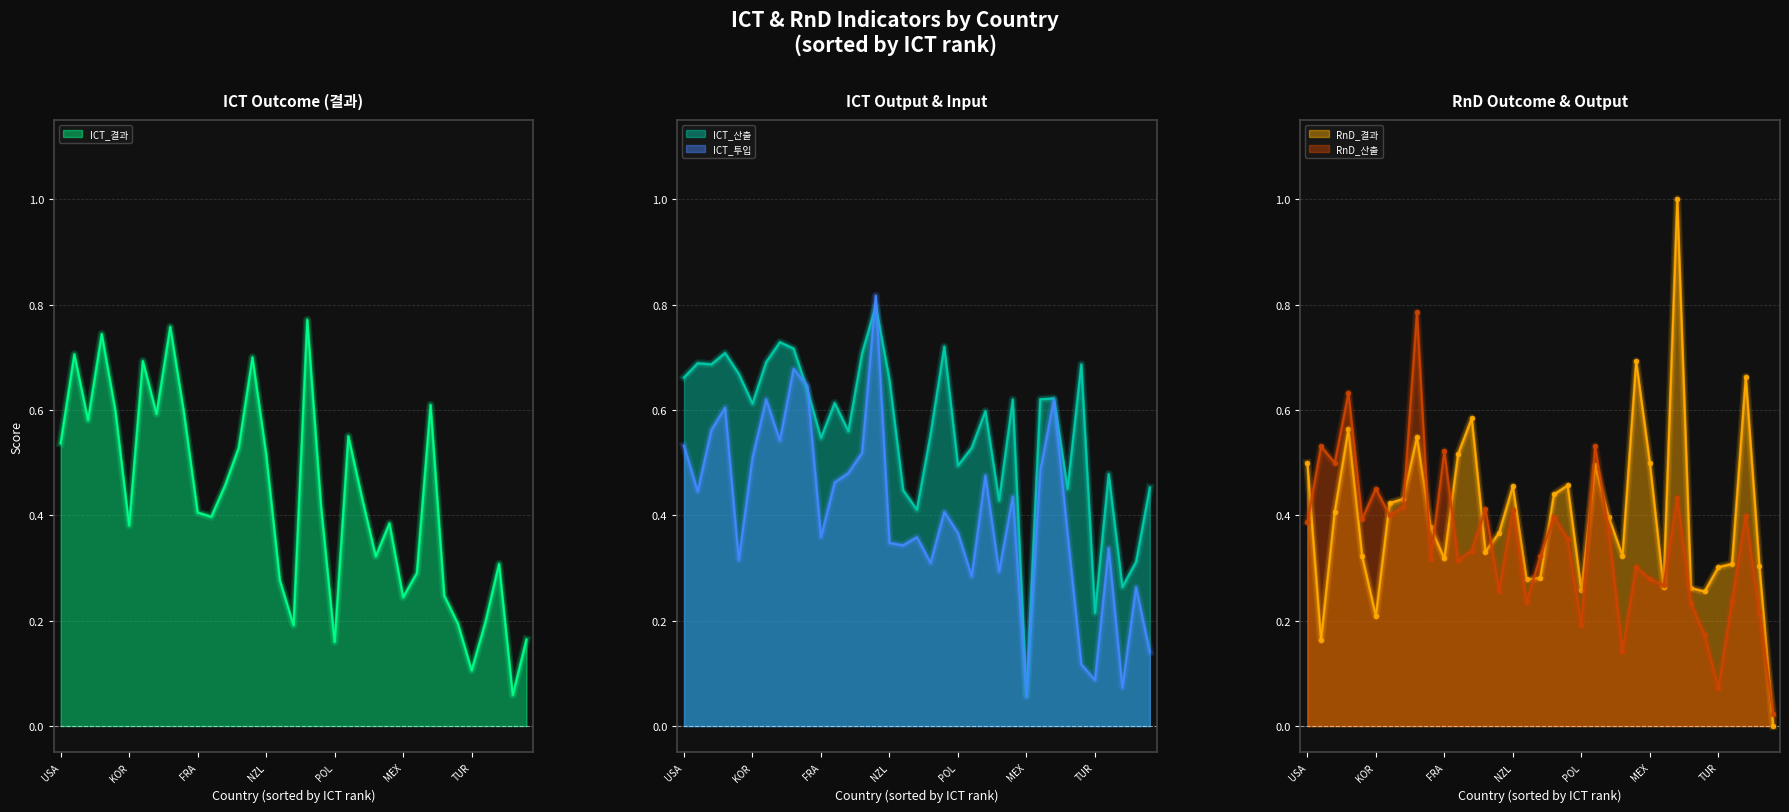

At which label does ICT_산출 reach its minimum?

MEX